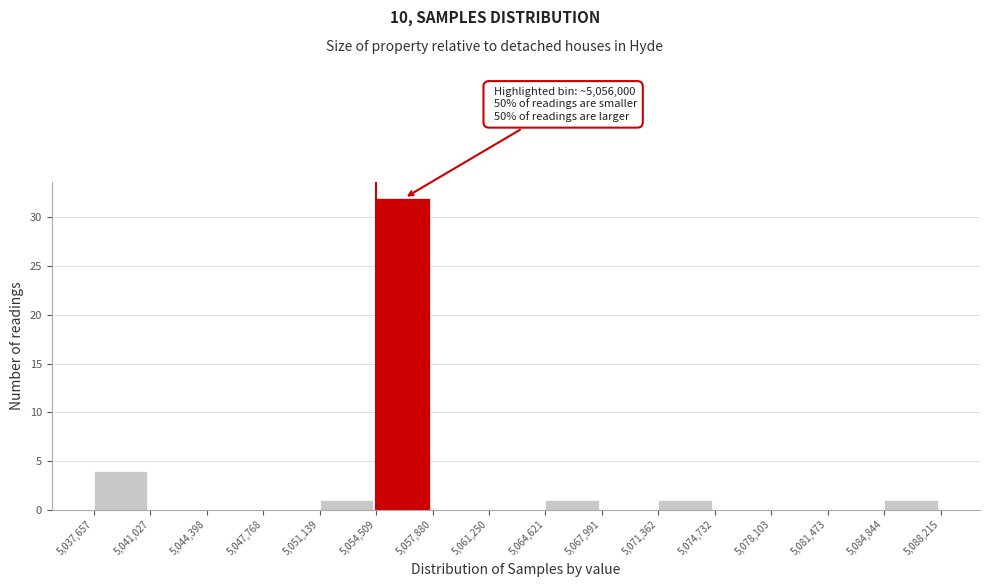

Which range on the x-axis has the tallest bar?

5,054,509 to 5,057,880